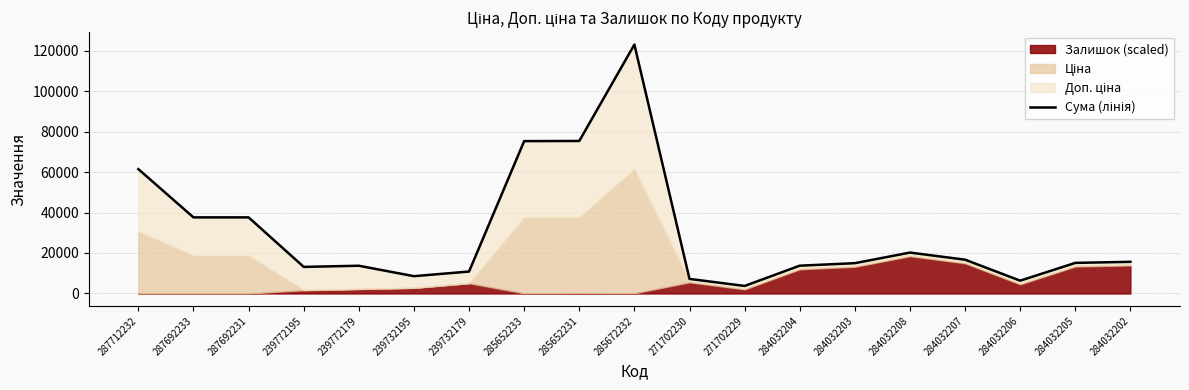

True or false: the data shows 75352.5 at 285652231.

True